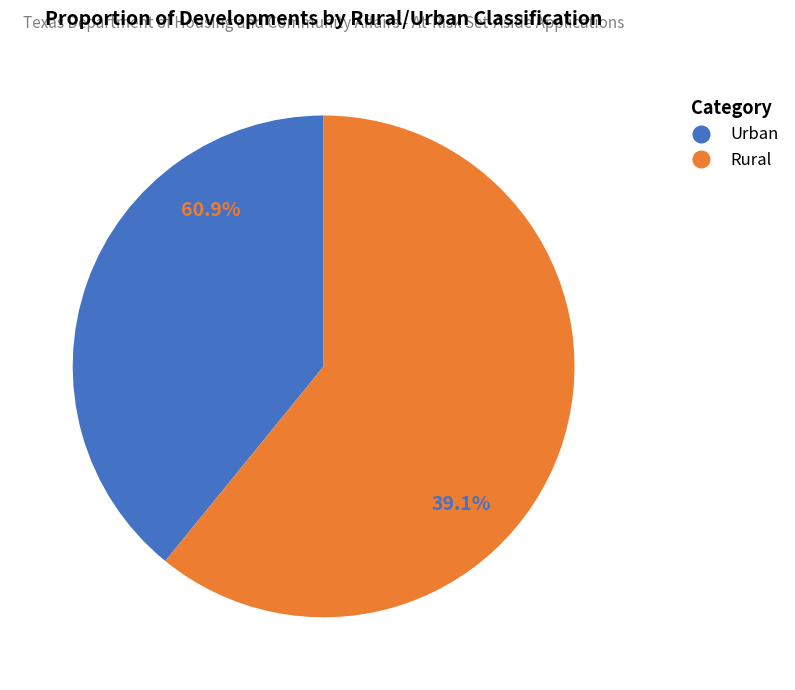

Which category has the biggest portion of the pie?

Rural